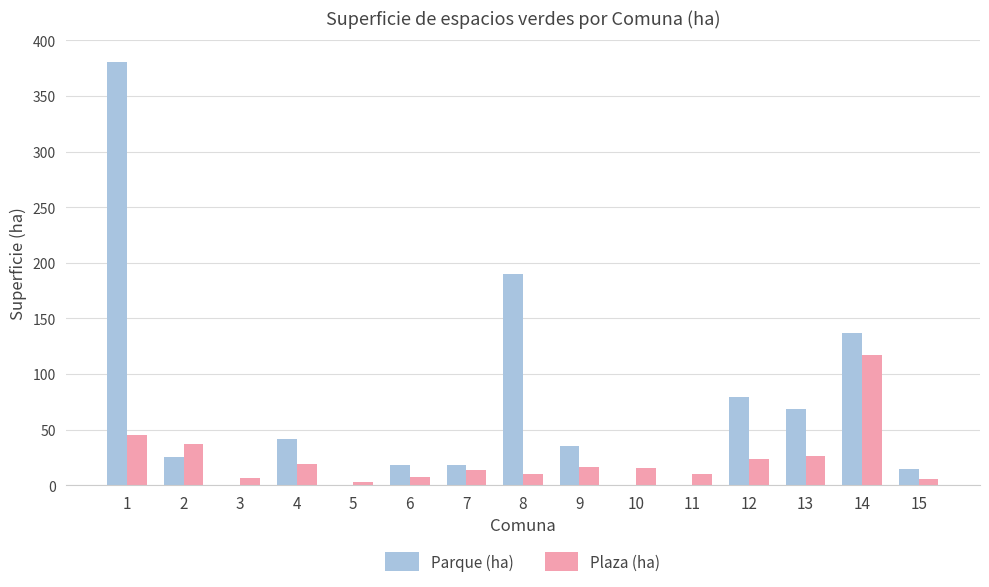

Where is Parque (ha) nearest to the value 190?

8